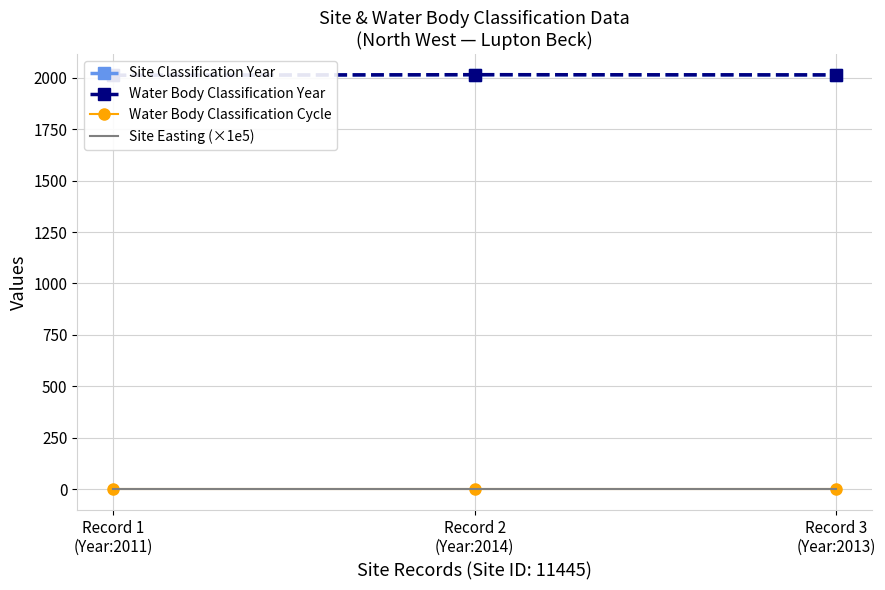

Reading left to right, list all the values displayed in this chart.

Site Classification Year: Record 1
(Year:2011)=2011.0	Record 2
(Year:2014)=2014.0	Record 3
(Year:2013)=2013.0
Water Body Classification Year: Record 1
(Year:2011)=2011.0	Record 2
(Year:2014)=2014.0	Record 3
(Year:2013)=2013.0
Water Body Classification Cycle: Record 1
(Year:2011)=1.0	Record 2
(Year:2014)=1.0	Record 3
(Year:2013)=1.0
Site Easting (×1e5): Record 1
(Year:2011)=3.6	Record 2
(Year:2014)=3.6	Record 3
(Year:2013)=3.6